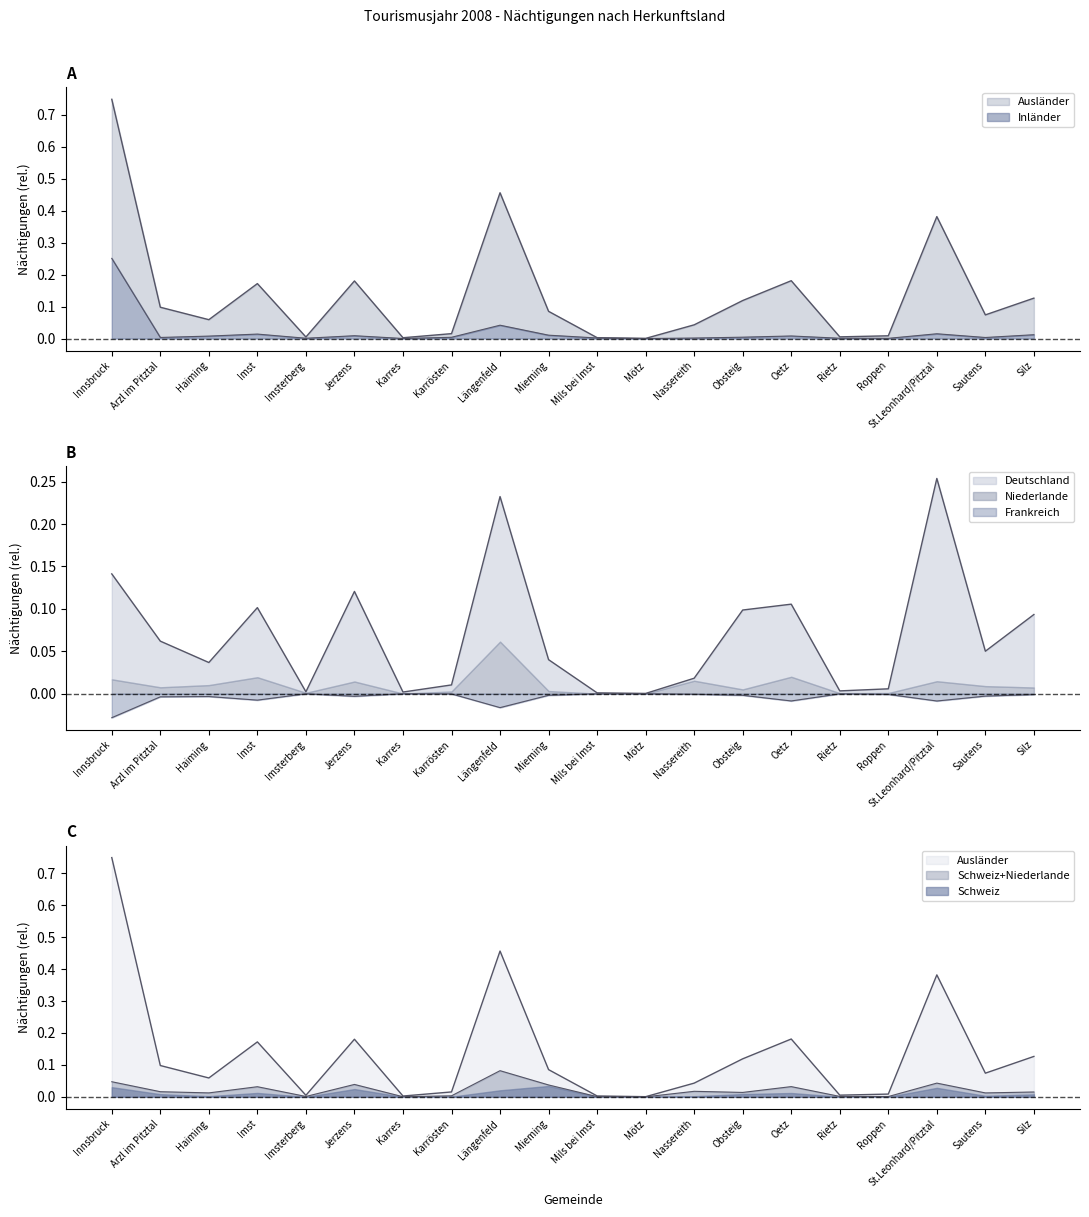

At which label is Deutschland closest to 0?

Mötz